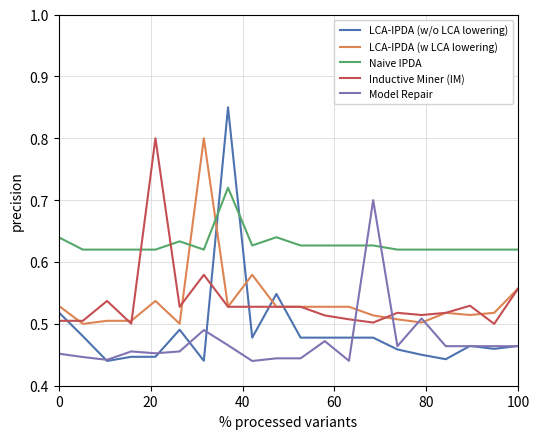

Which series has the largest total across all categories?

Naive IPDA